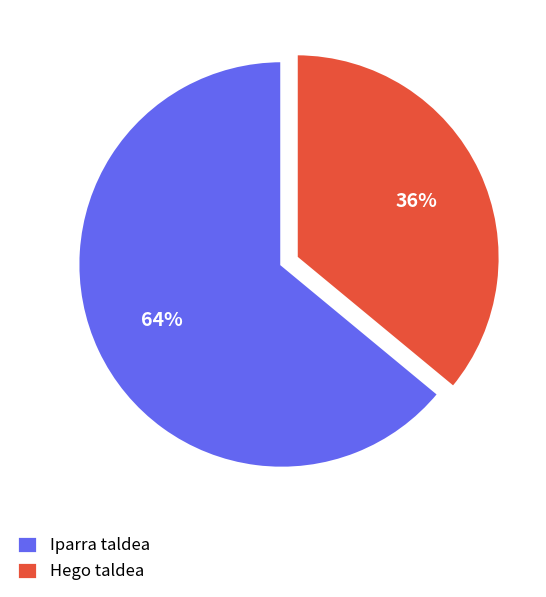

Which has a higher value, Hego taldea or Iparra taldea?

Iparra taldea